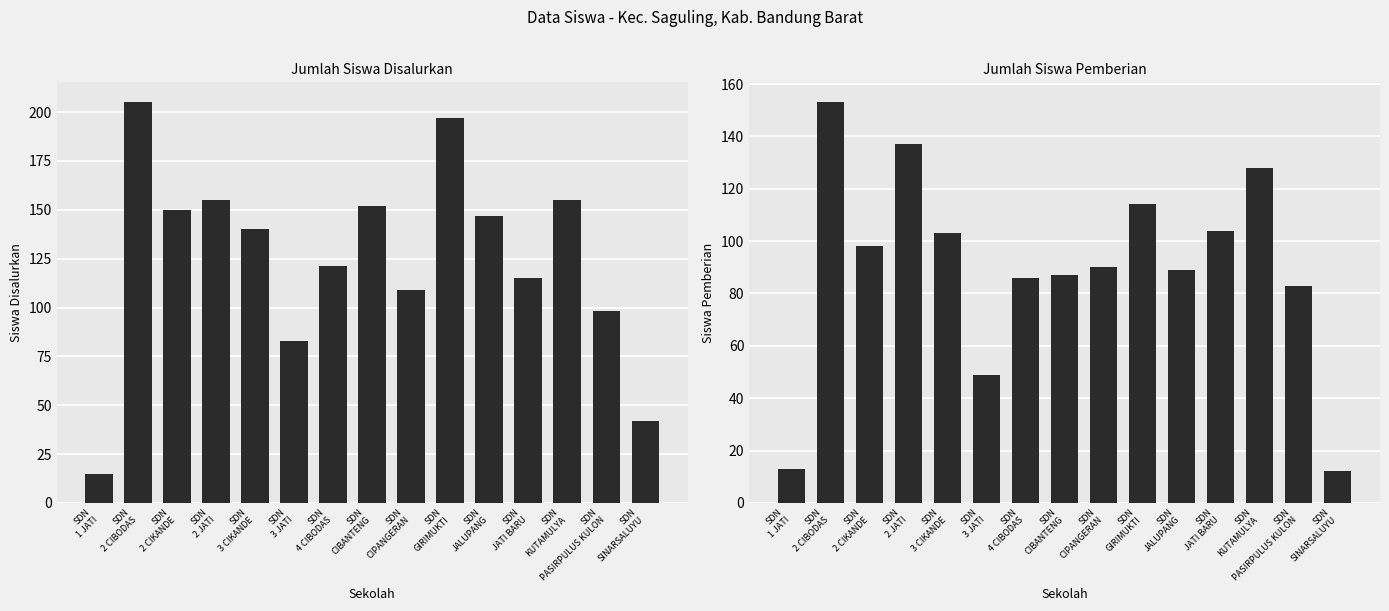

What position from the right is SDN
3 CIKANDE?

11